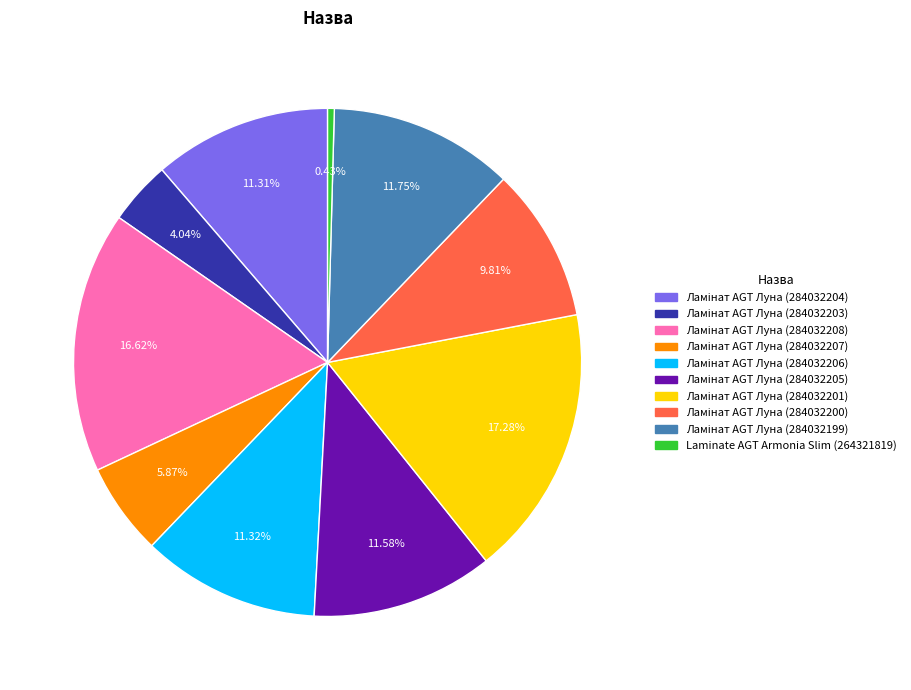

Is there any slice that represents more than half of the pie?

No